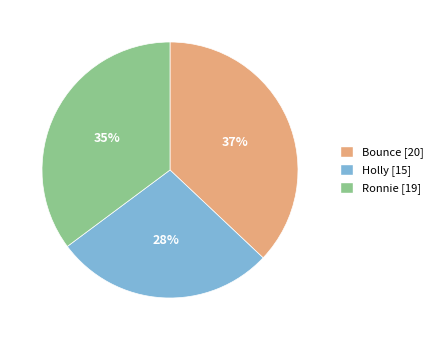

Is it true that Ronnie is 24% of the pie?

False